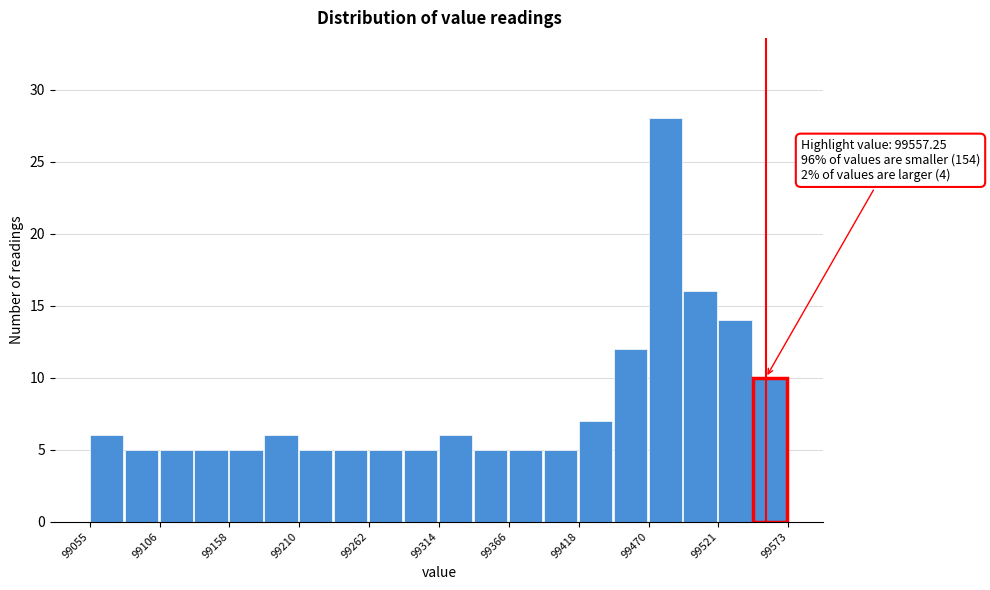

Around what value on the x-axis is the tallest bar? Give the approximate position of its centre, as read against the axis.

99480